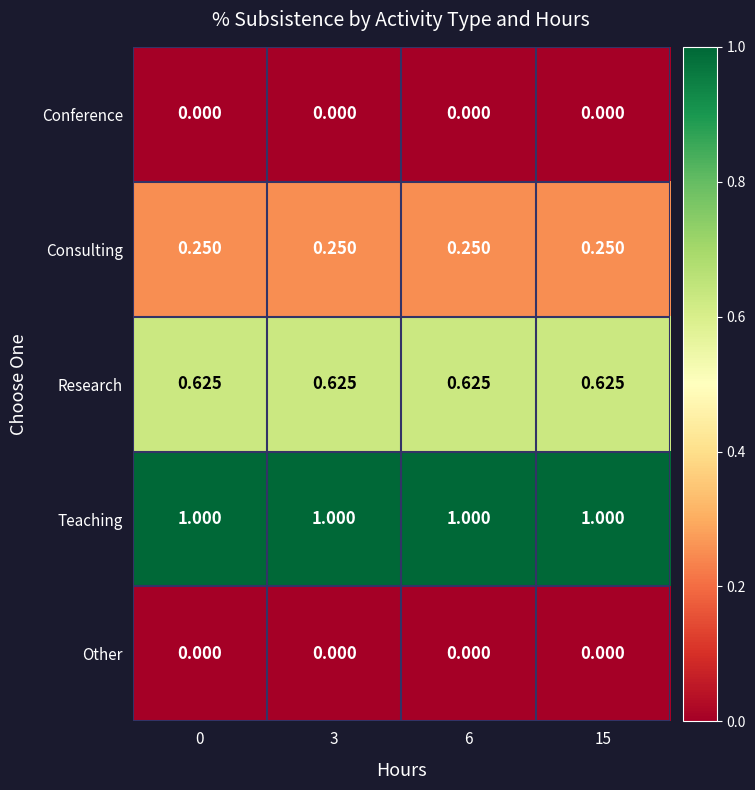

Which series has the largest total across all categories?

Teaching